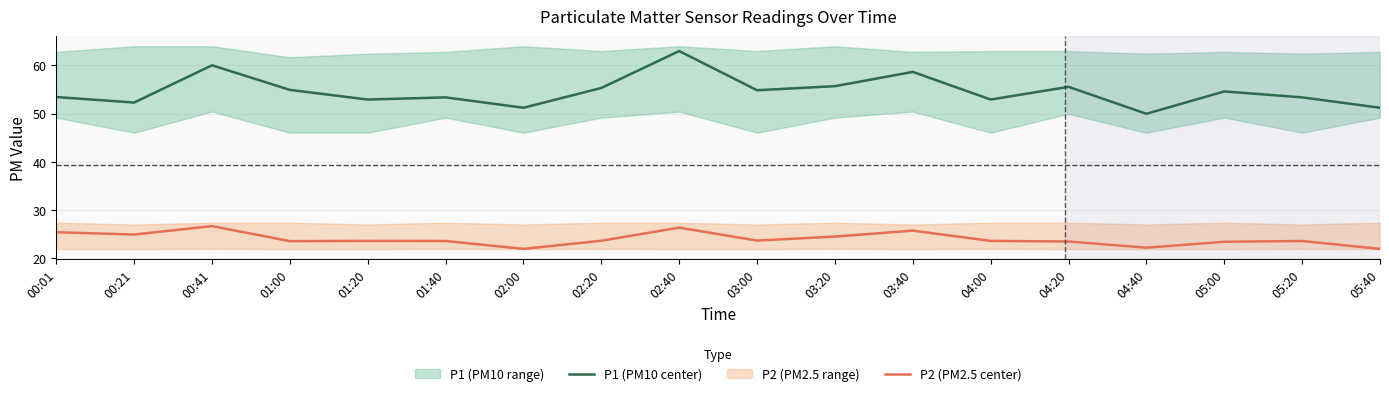

List the series in order of their peak value, lowest first.

P2 (PM2.5 center), P1 (PM10 center)